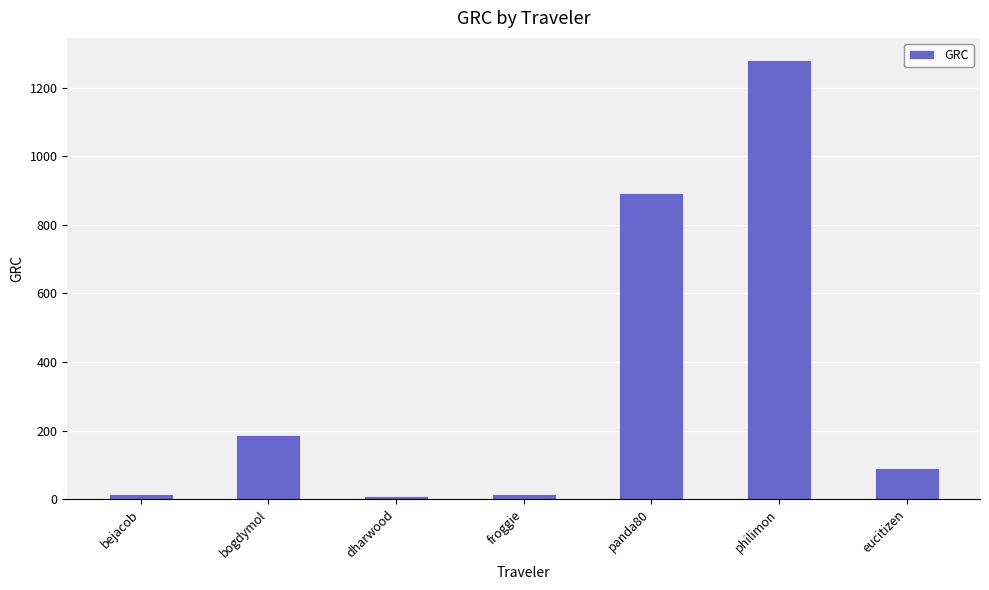

What is the label of the 2nd bar from the right?

philimon